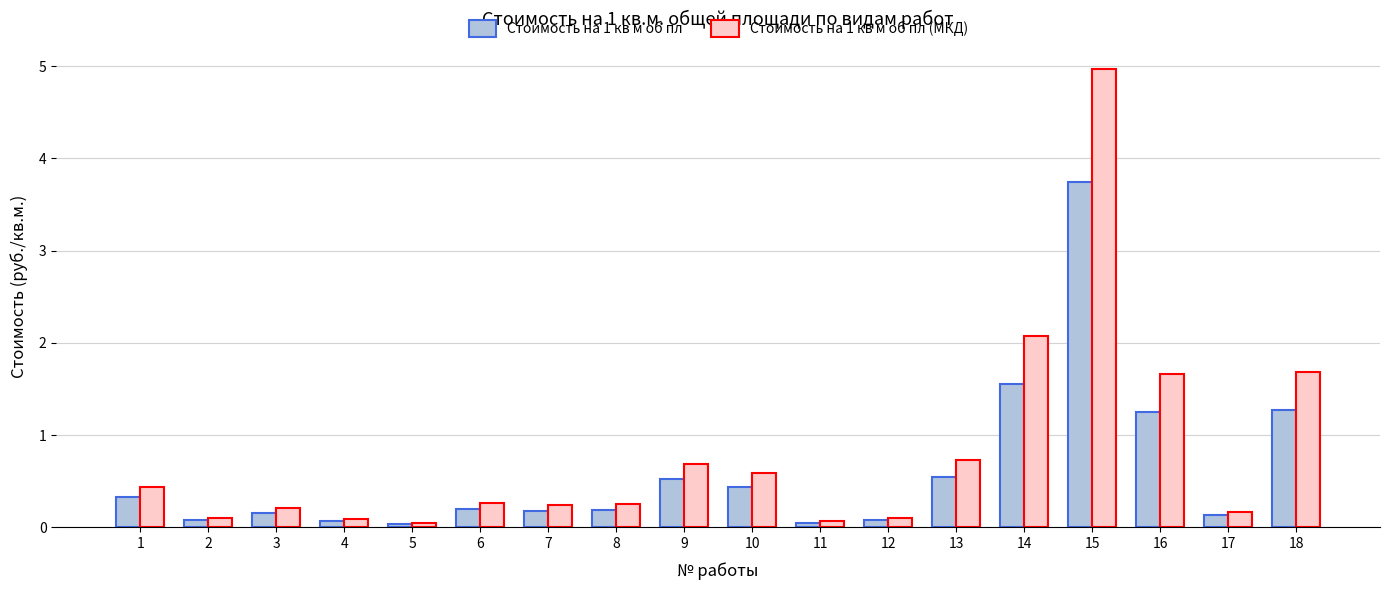

What is the difference between the second highest and minimum values in the Стоимость на 1 кв м об пл (МКД) series?

2.0